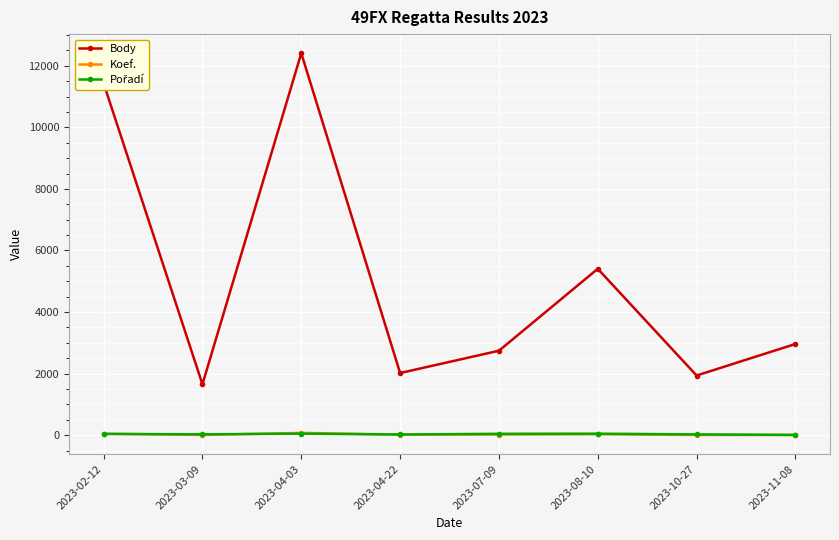

True or false: Body has a value of 2020 at 2023-04-22.

True